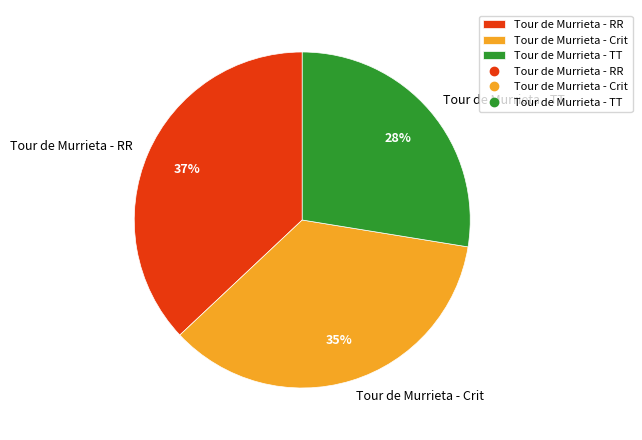

What is the smallest slice in the pie chart?

Tour de Murrieta - TT